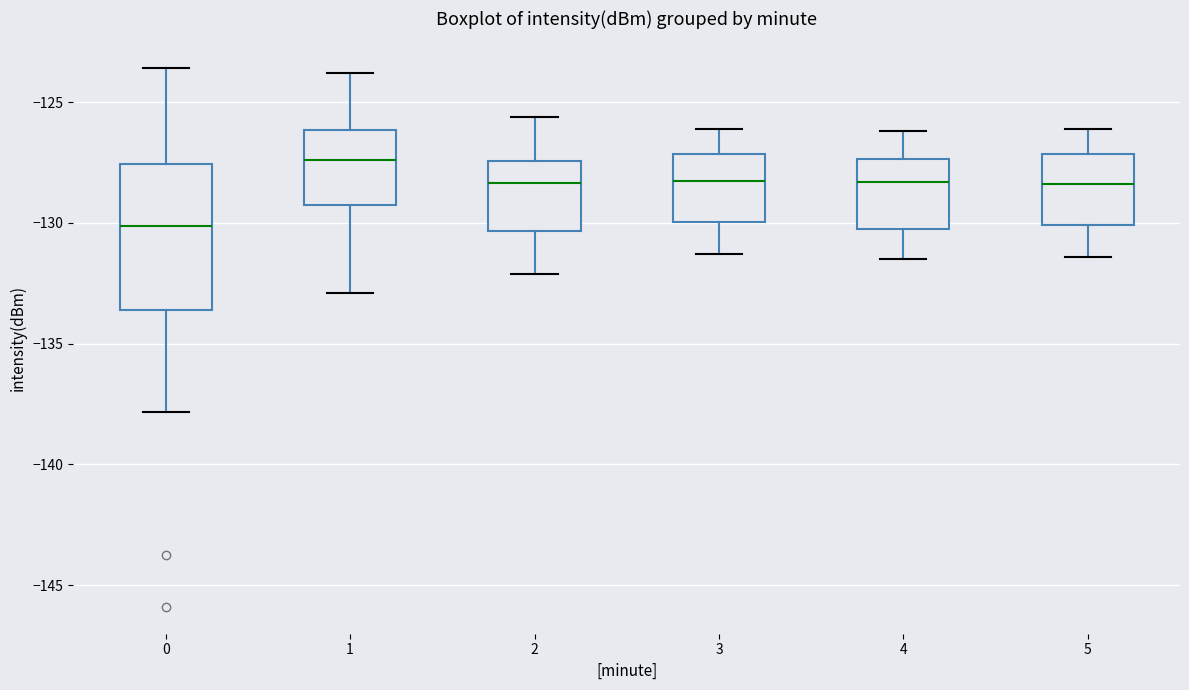

Comparing the boxes themselves (not the whiskers), which one is the tallest?

0